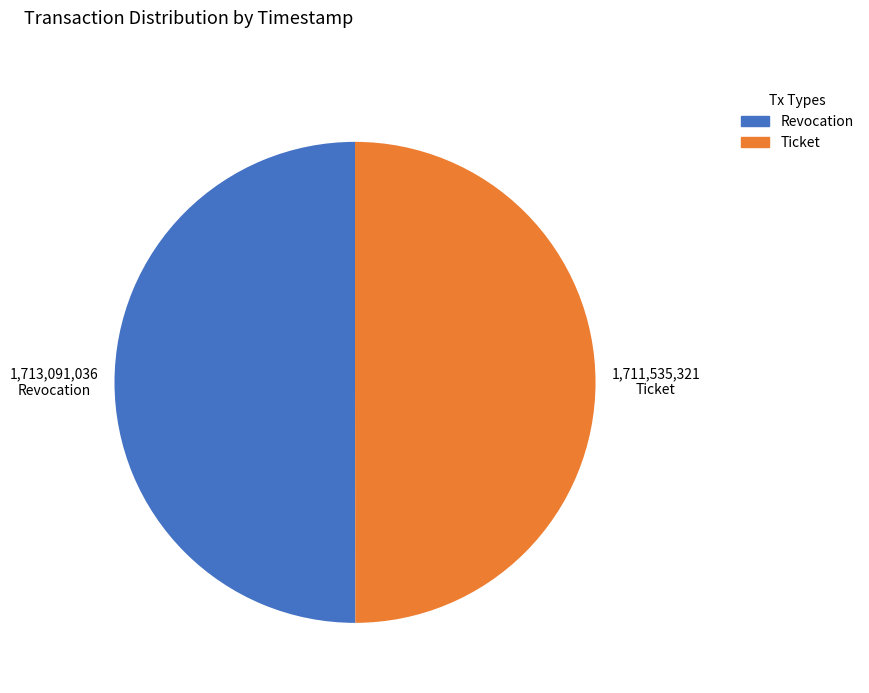

Approximately how many times larger is the value at Ticket compared to Revocation?

1.0